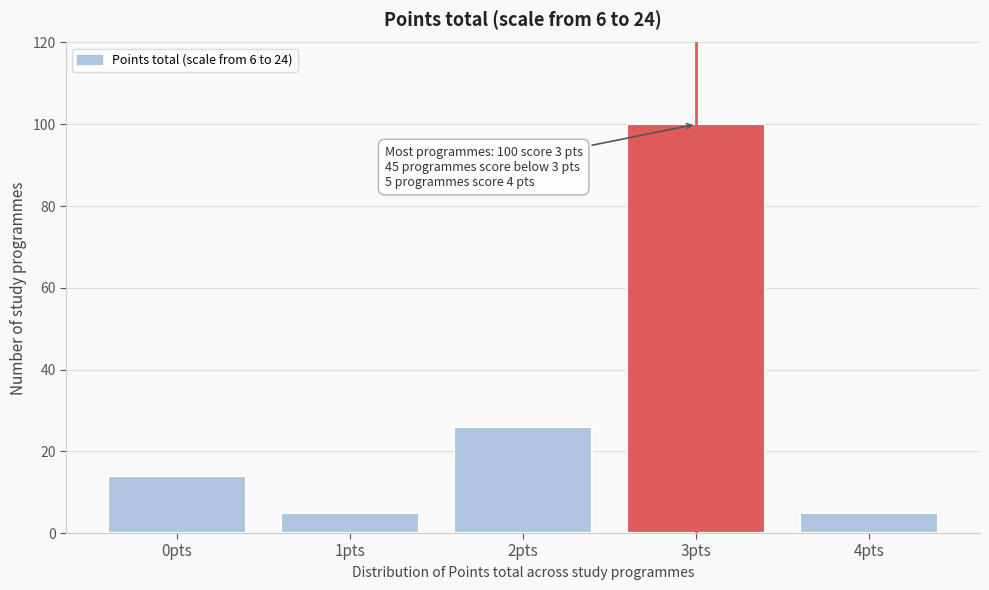

Reading left to right, extract all data points from this chart.

0pts=14	1pts=5	2pts=26	3pts=100	4pts=5